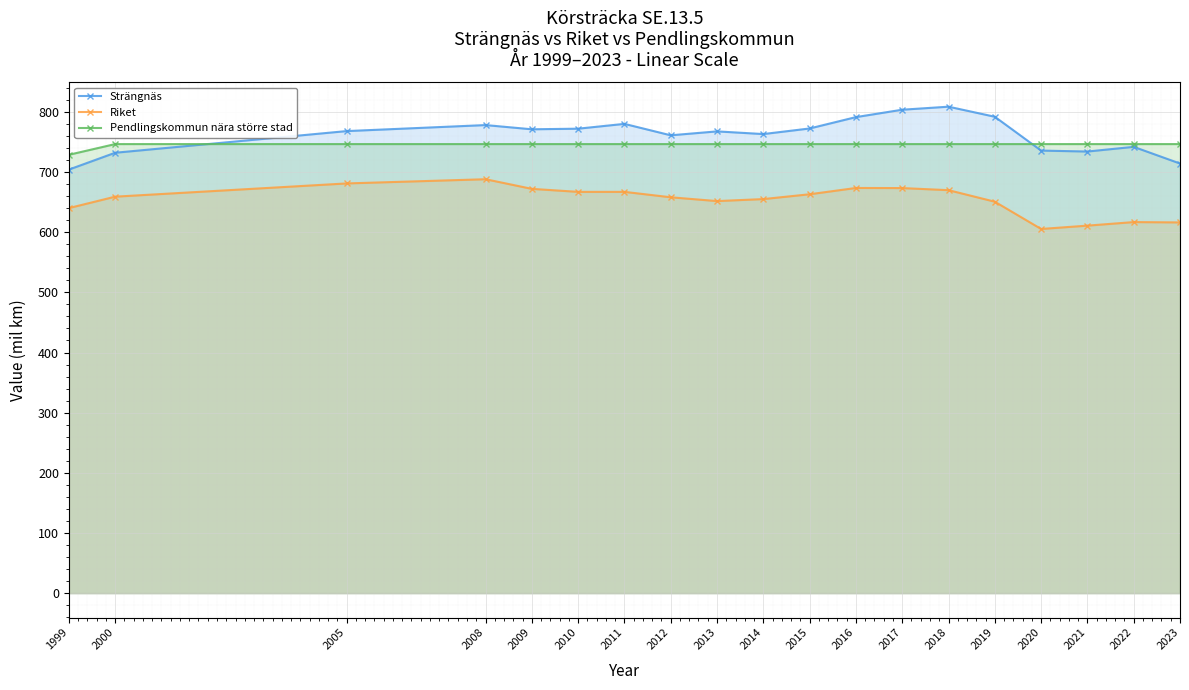

How many lines are shown in the chart?

3